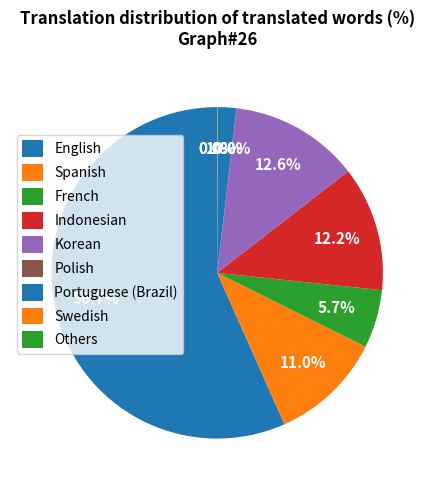

Does English represent more than half of the total?

Yes